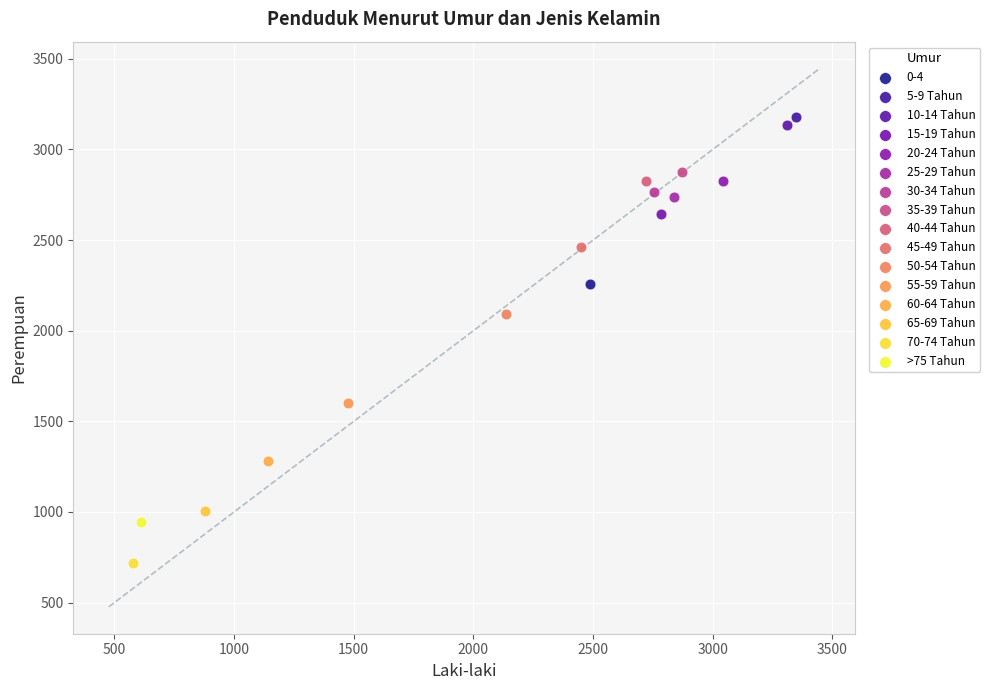

What are all the series names shown in the legend?

0-4, 5-9 Tahun, 10-14 Tahun, 15-19 Tahun, 20-24 Tahun, 25-29 Tahun, 30-34 Tahun, 35-39 Tahun, 40-44 Tahun, 45-49 Tahun, 50-54 Tahun, 55-59 Tahun, 60-64 Tahun, 65-69 Tahun, 70-74 Tahun, >75 Tahun